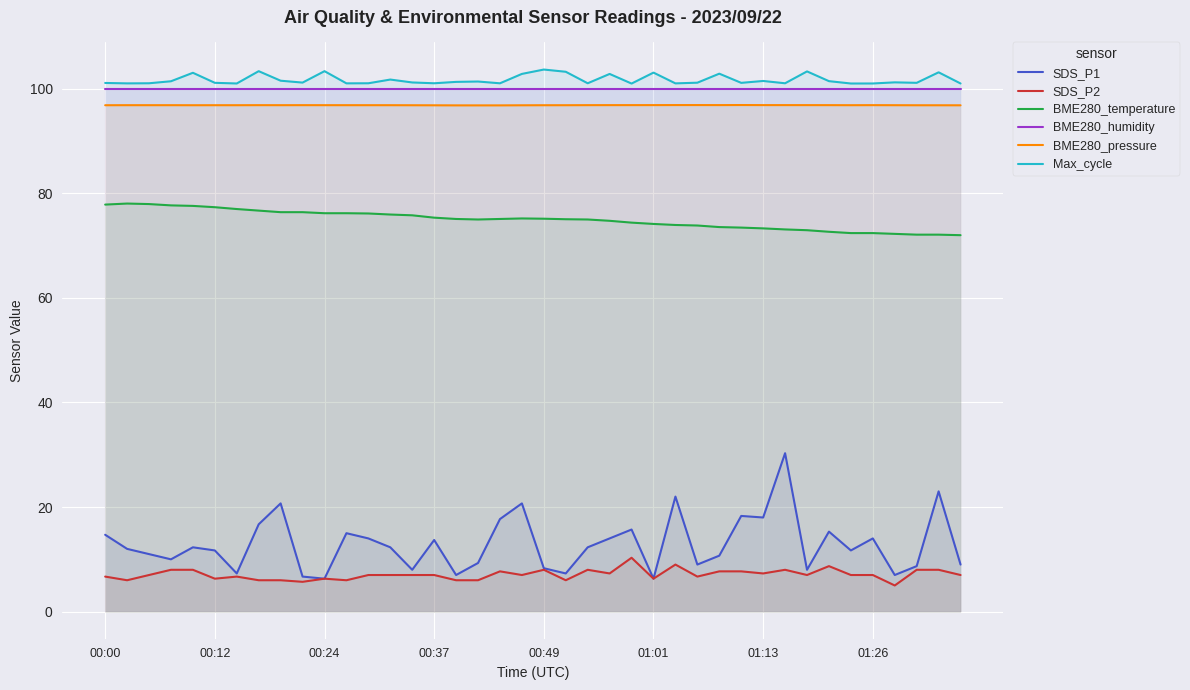

Rank the series at 8 from lowest to highest value.

SDS_P2, SDS_P1, BME280_temperature, BME280_pressure, BME280_humidity, Max_cycle